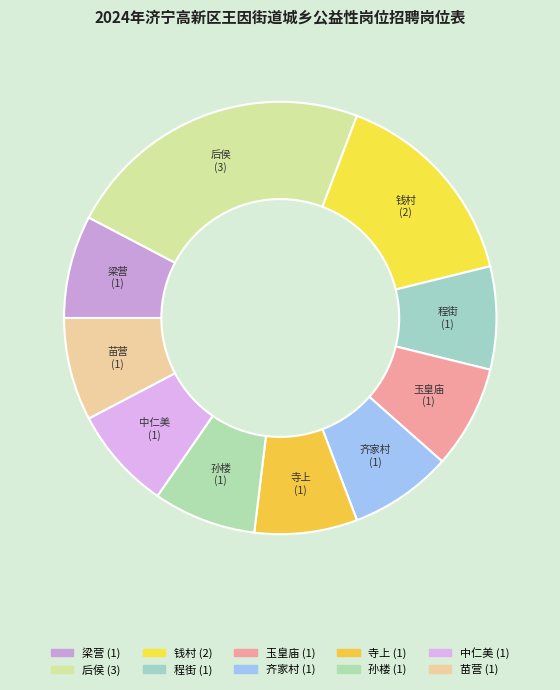

How many slices are in this pie chart?

10